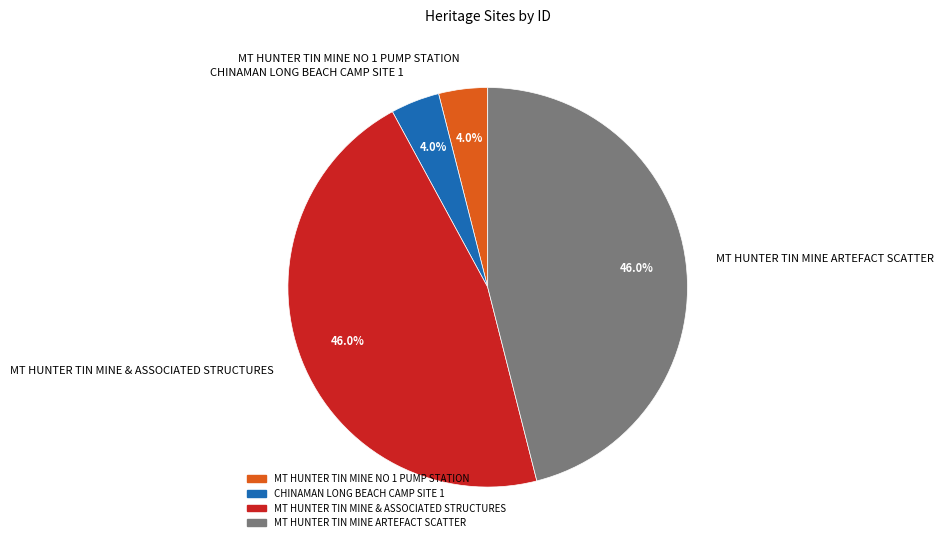

Is there a majority slice in this chart?

No